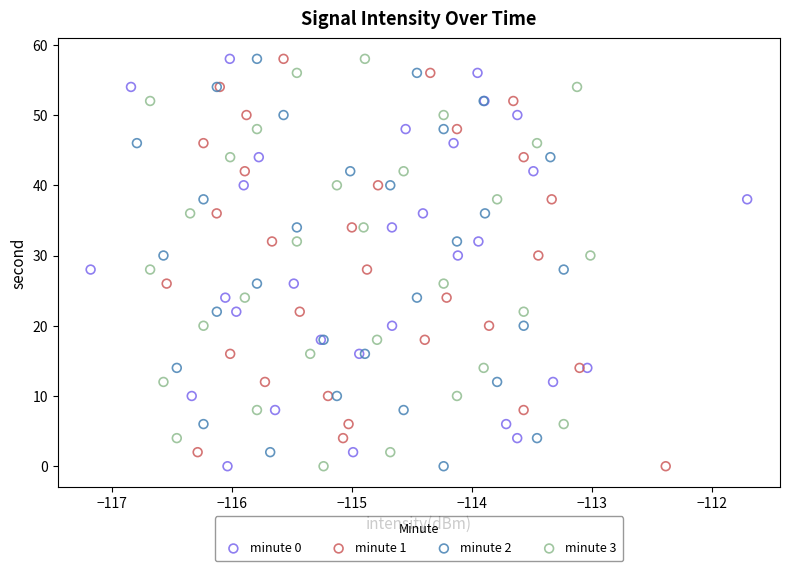

What are all the series names shown in the legend?

minute 0, minute 1, minute 2, minute 3